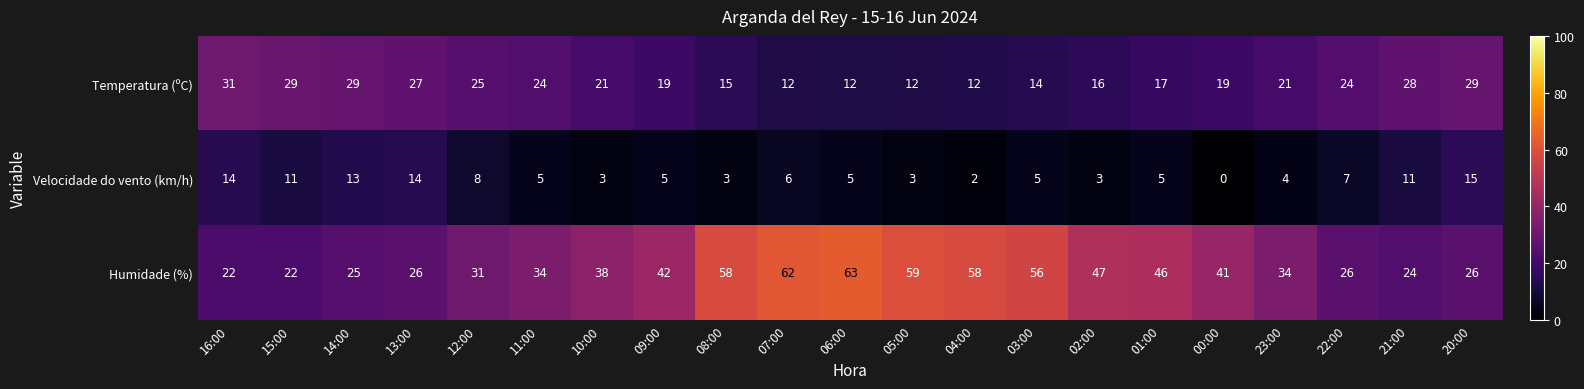

What is the difference between the Humidade (%) values at 01:00 and 05:00?

13